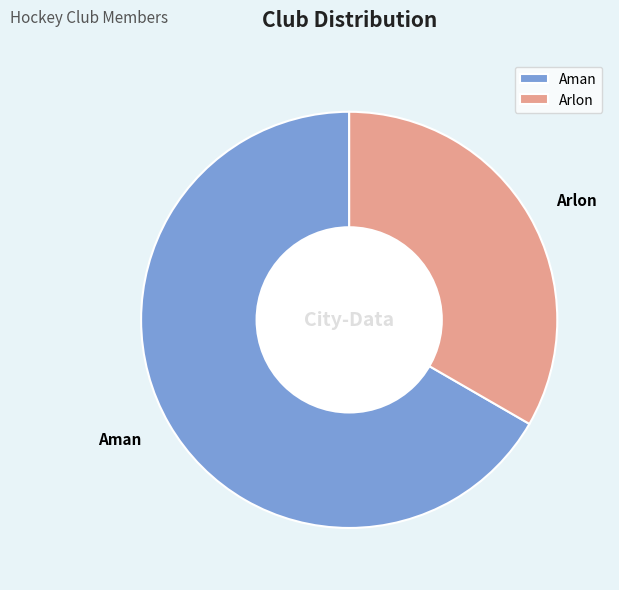

Rank the categories by value from highest to lowest.

Aman, Arlon